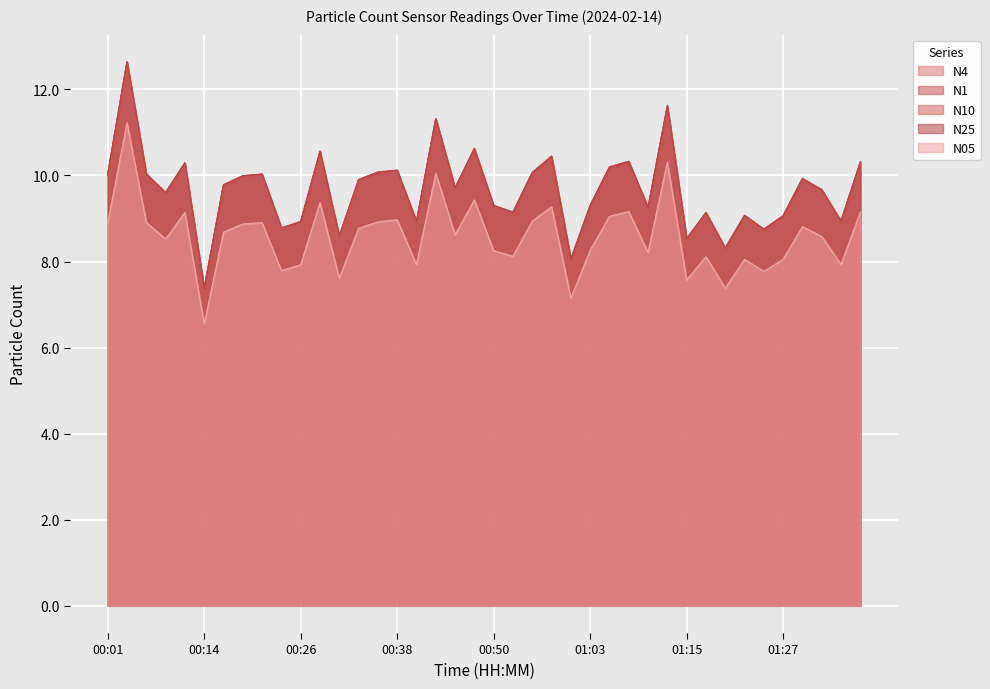

Rank the series by their maximum value, from highest to lowest.

N4, N10, N25, N1, N05